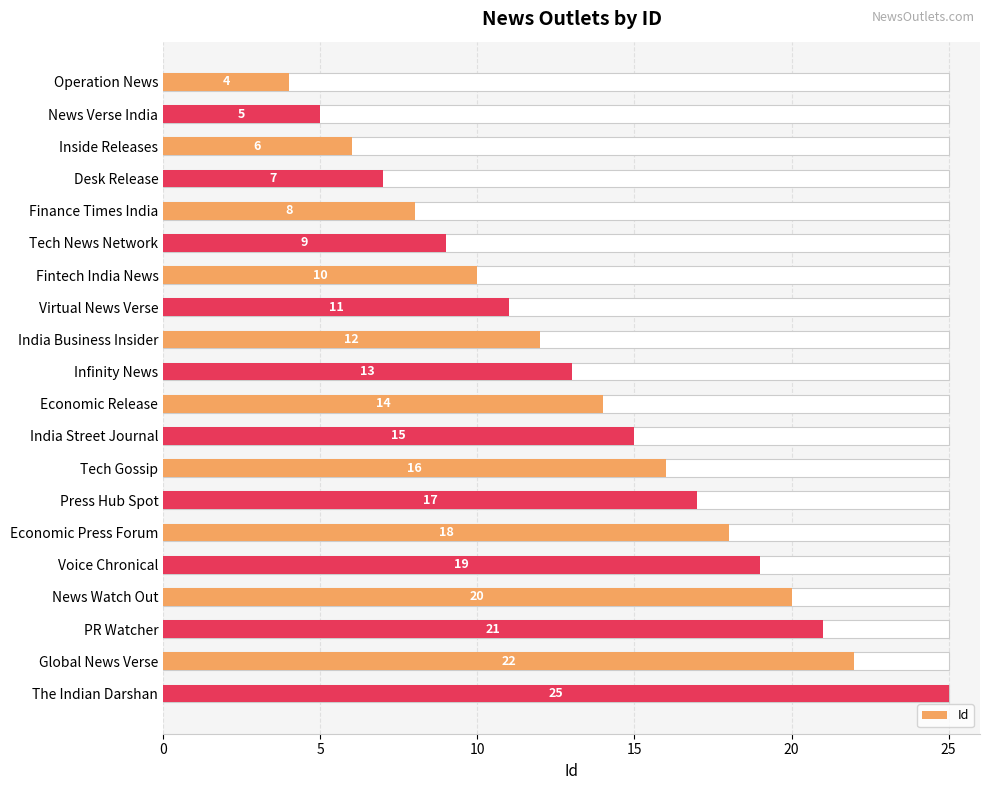

What is the difference between the maximum and minimum values?

21